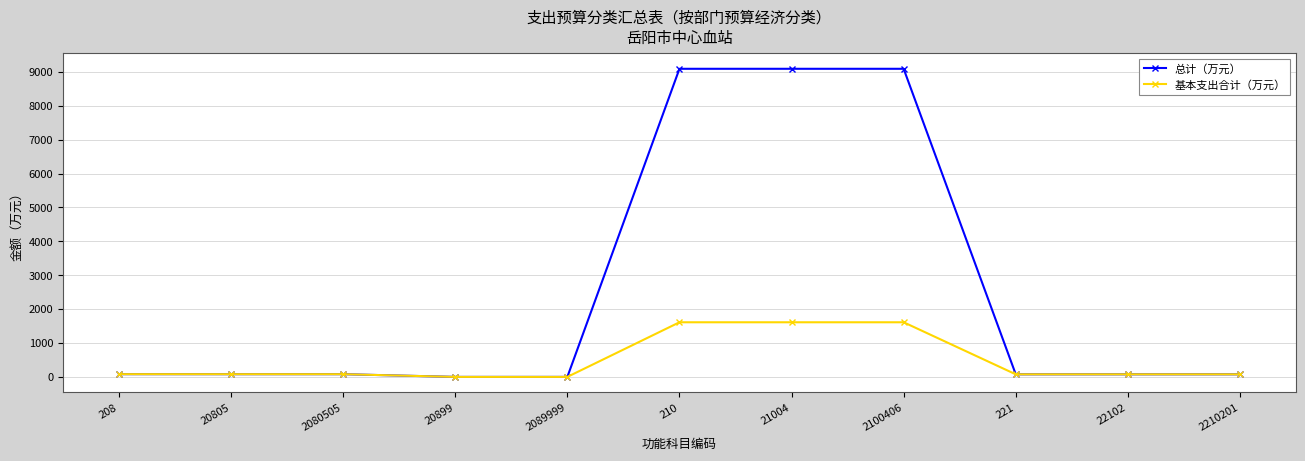

What is the difference between the maximum and minimum values in the 基本支出合计（万元） series?

1611.8